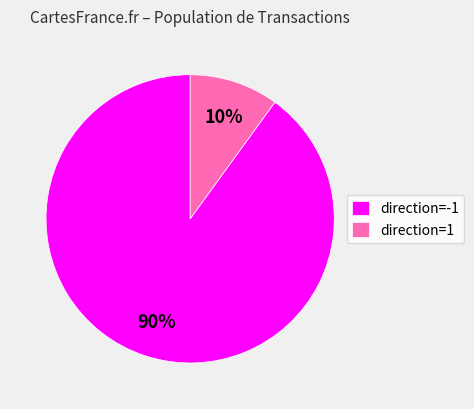

Which has a higher value, direction=-1 or direction=1?

direction=-1